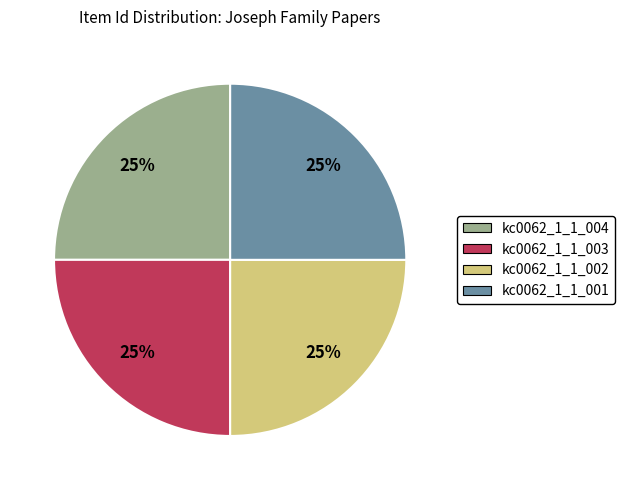

To the nearest percent, what is the combined percentage of kc0062_1_1_001 and kc0062_1_1_004?

50%